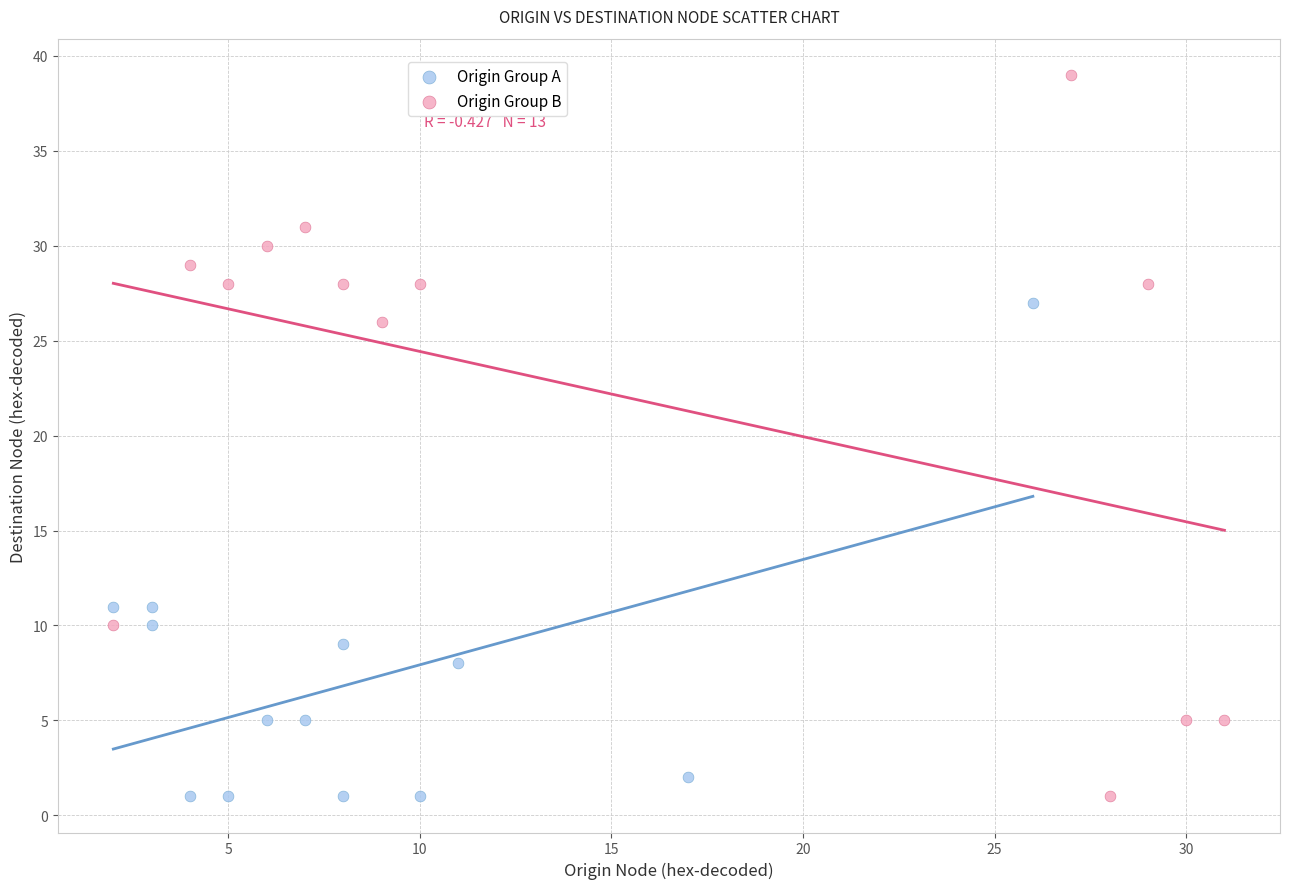

What are all the series names shown in the legend?

Origin Group A, Origin Group B